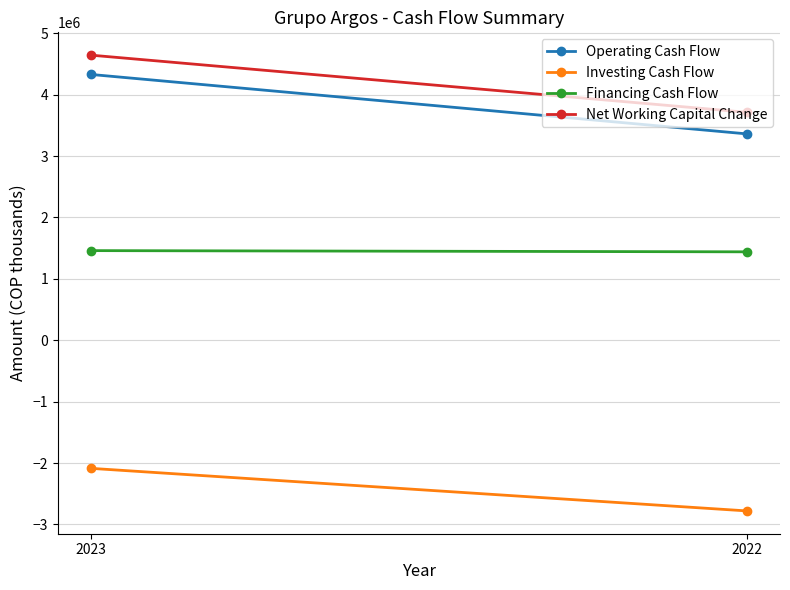

How many Net Working Capital Change values are between 3712513 and 4644772?

2